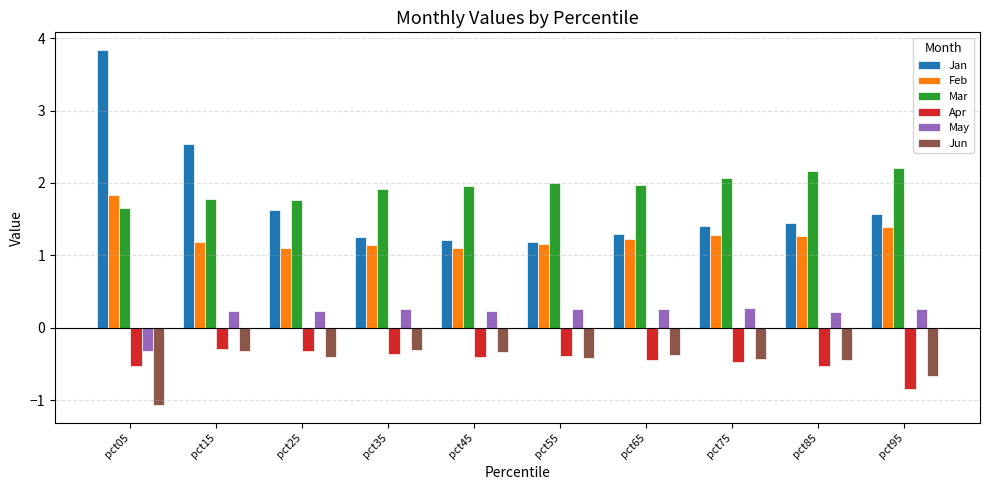

What is the total value across all series at pct85?

4.1